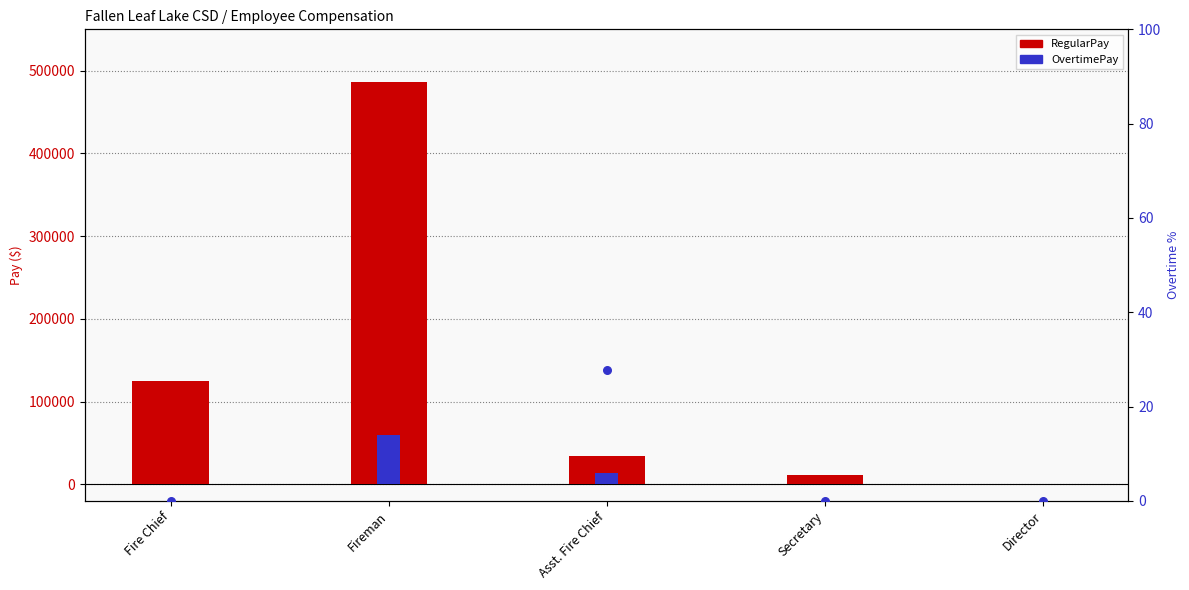

Which series has the largest Y range (max minus min)?

RegularPay